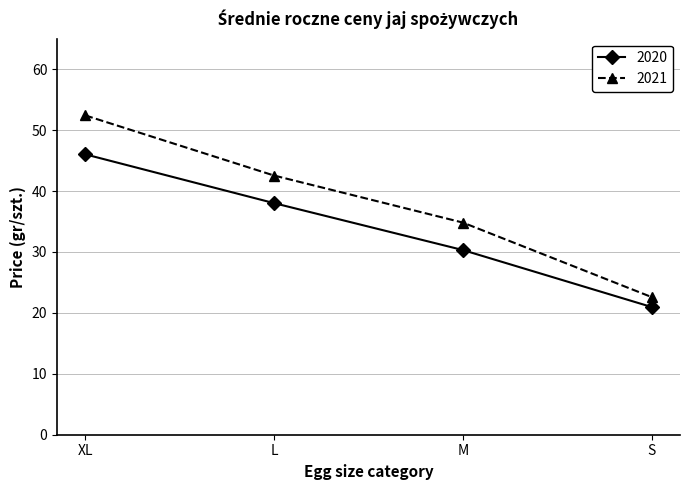

What are all the series names shown in the legend?

2020, 2021